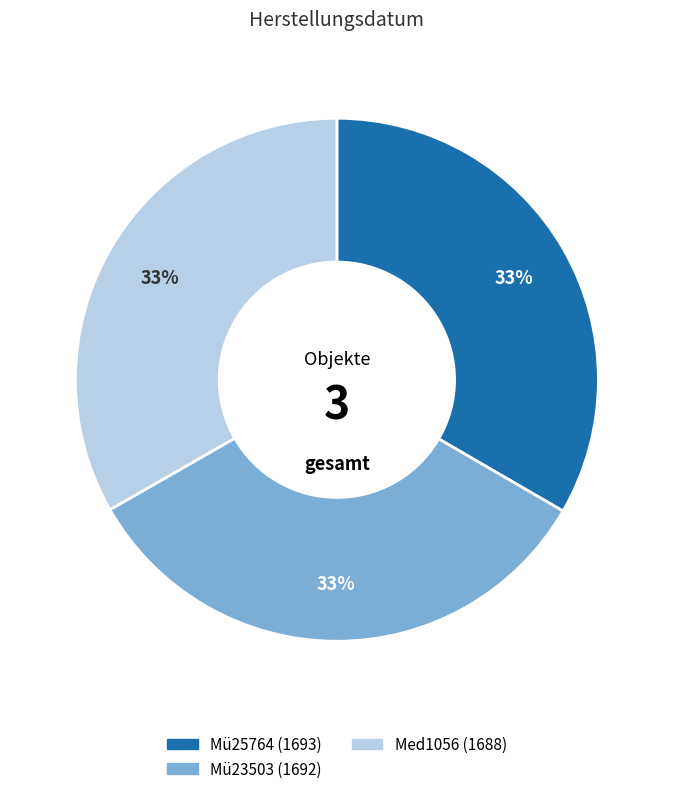

Is Mü23503 the majority of the pie?

No